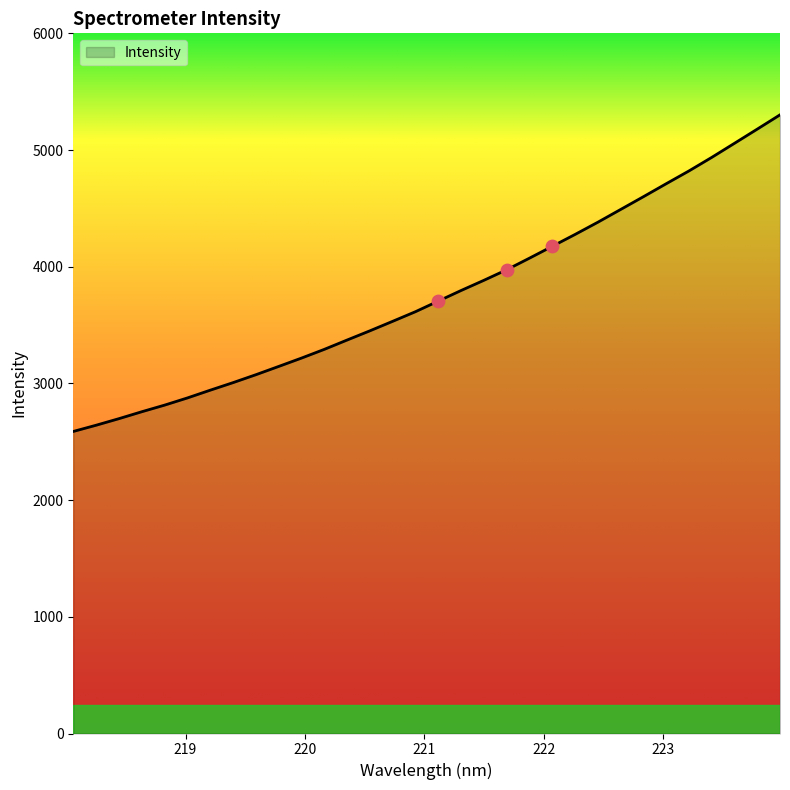

What is the smallest value displayed?

2588.4